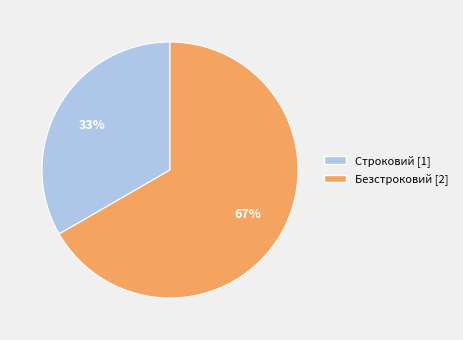

Between Безстроковий and Строковий, which is larger?

Безстроковий